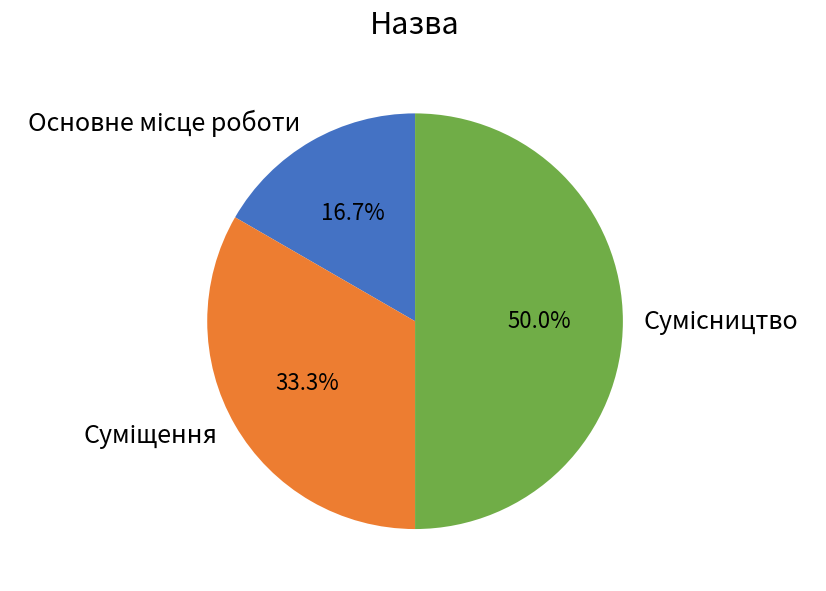

To the nearest percent, what is the combined percentage of Суміщення and Сумісництво?

83%